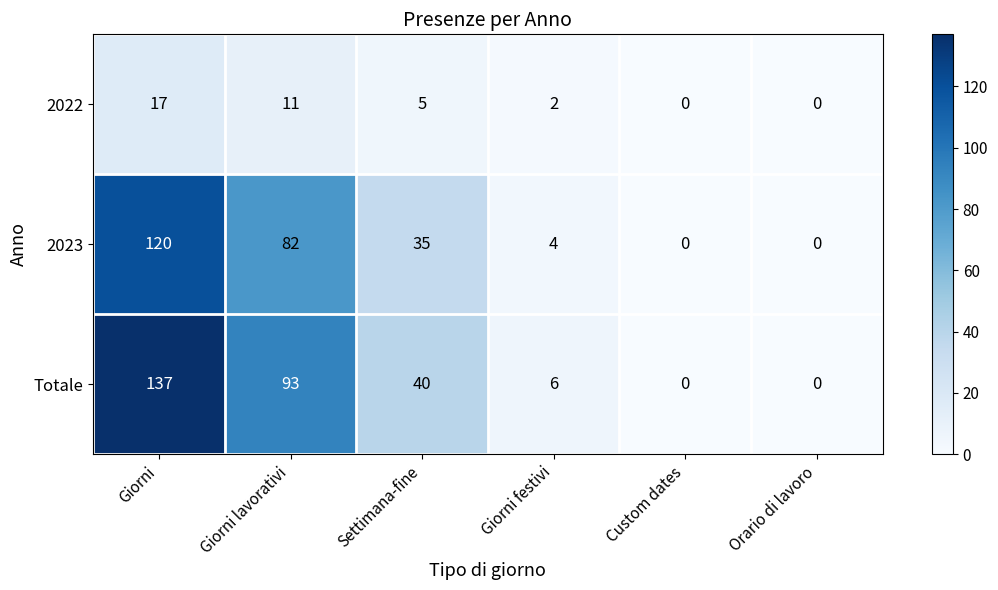

Which series has the largest total across all categories?

Totale